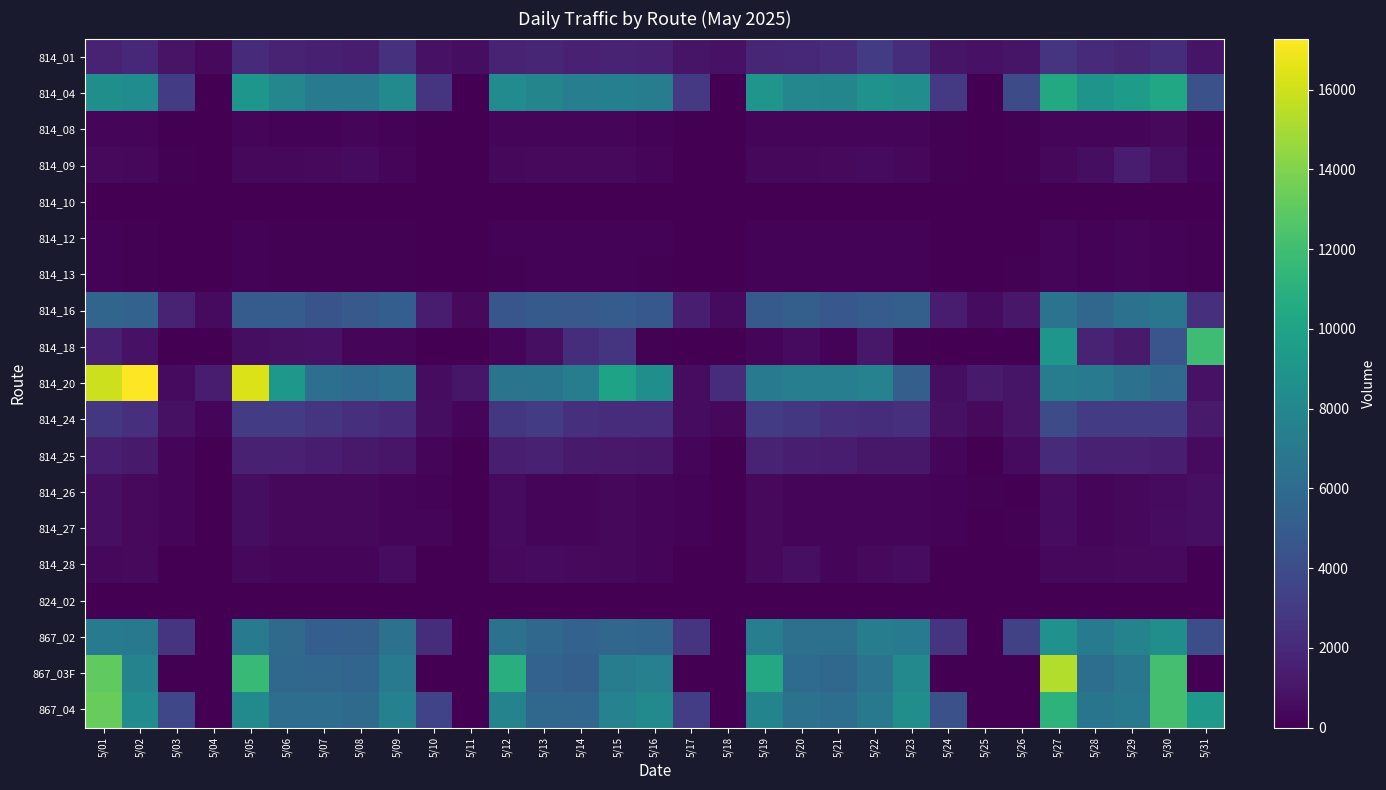

At how many categories does at least one series exceed 10159?

8